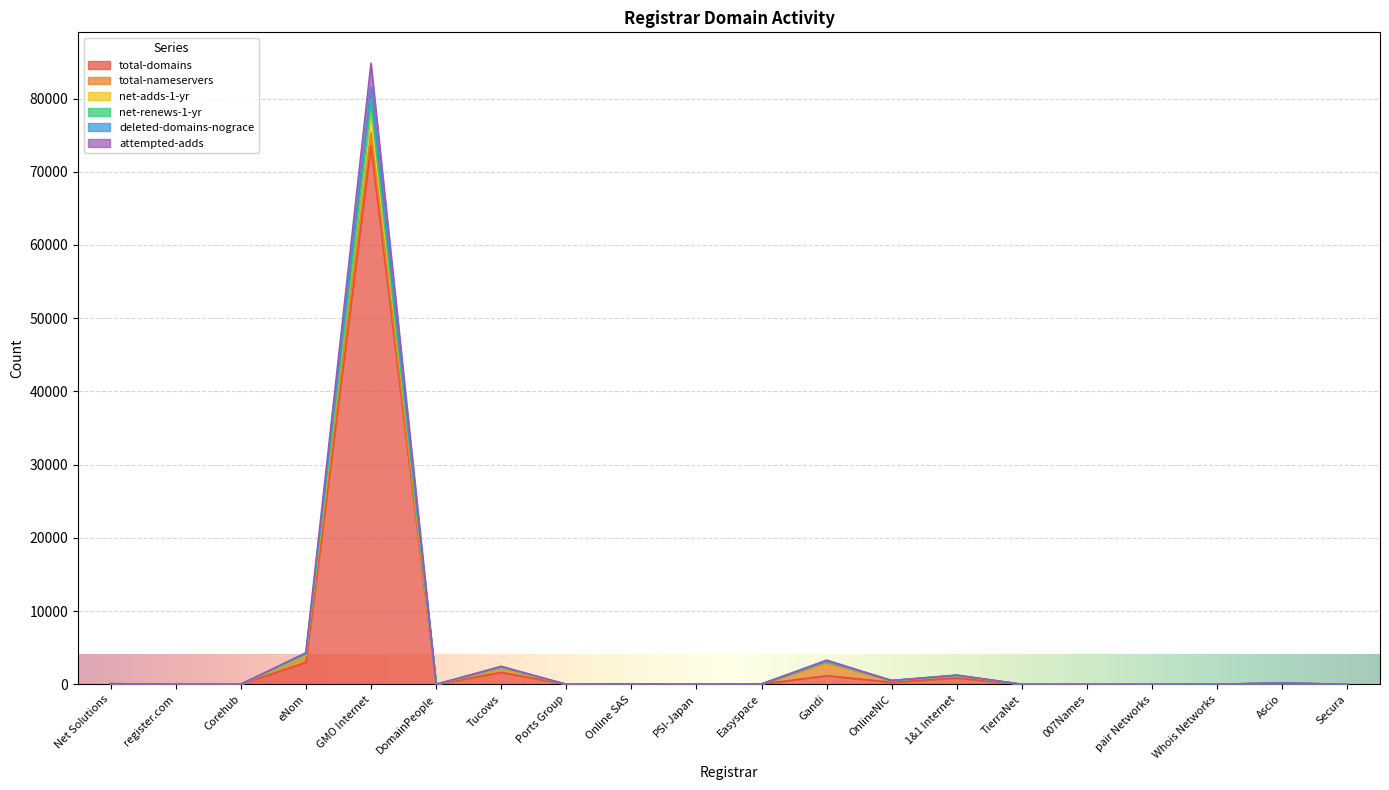

Which category has the highest value in the total-domains series?

GMO Internet